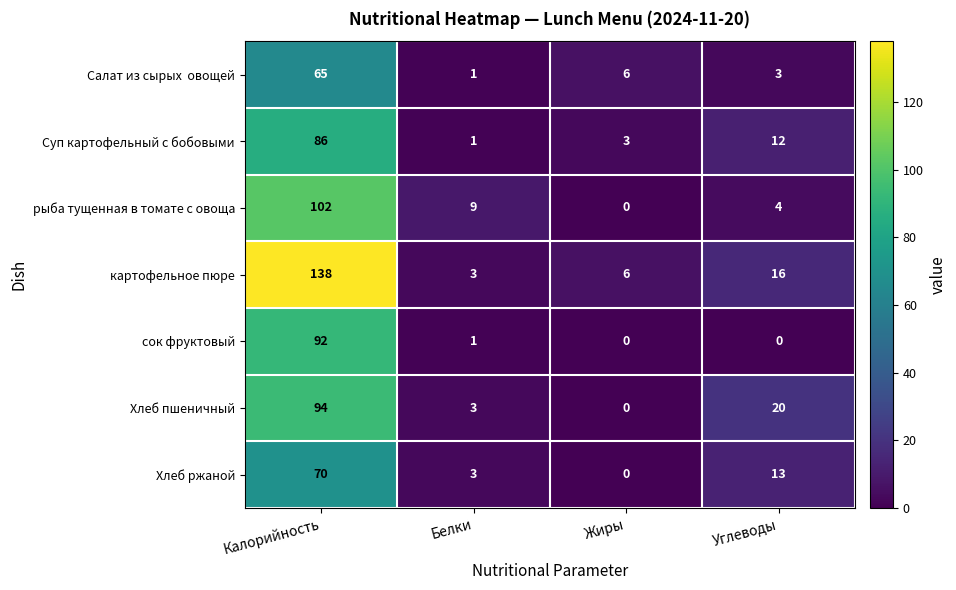

At how many categories does at least one series exceed 122?

1